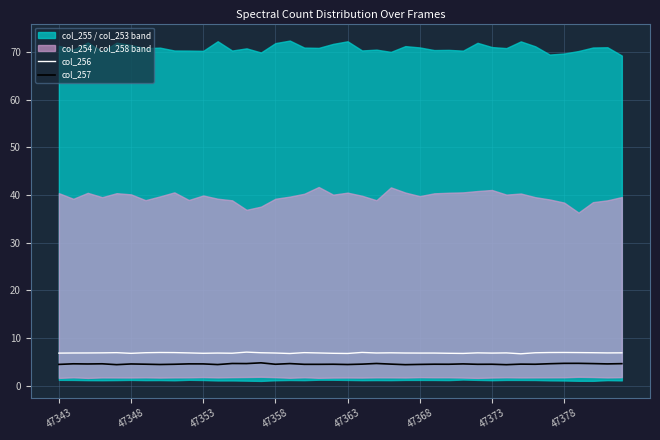

How many interior local valleys does the col_256 series have?

11